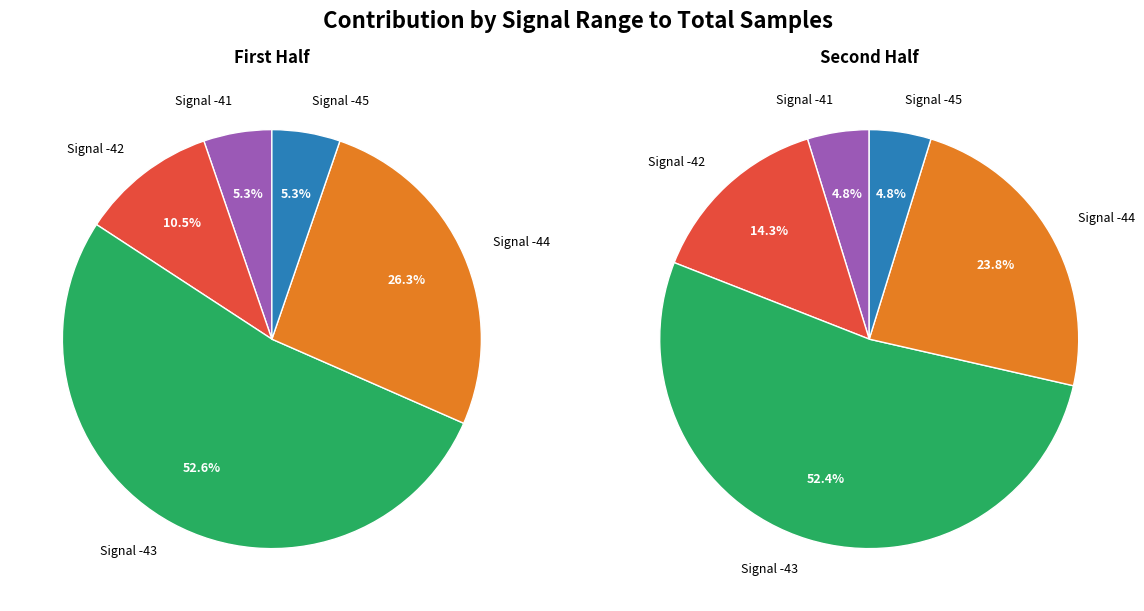

What is the smallest slice in the pie chart?

Signal -45